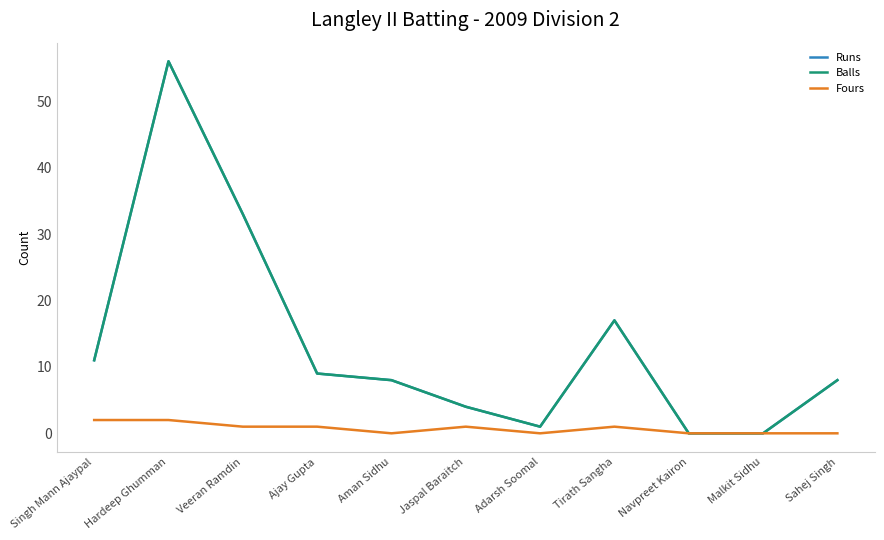

Rank the series at Adarsh Soomal from highest to lowest value.

Runs, Balls, Fours